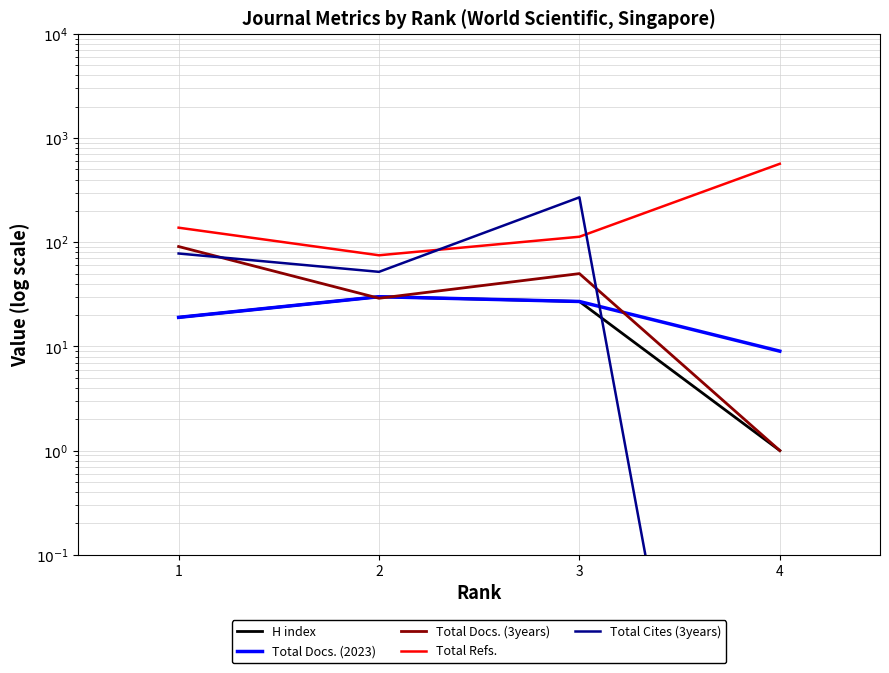

What is the maximum value for Total Docs. (2023)?

30.0